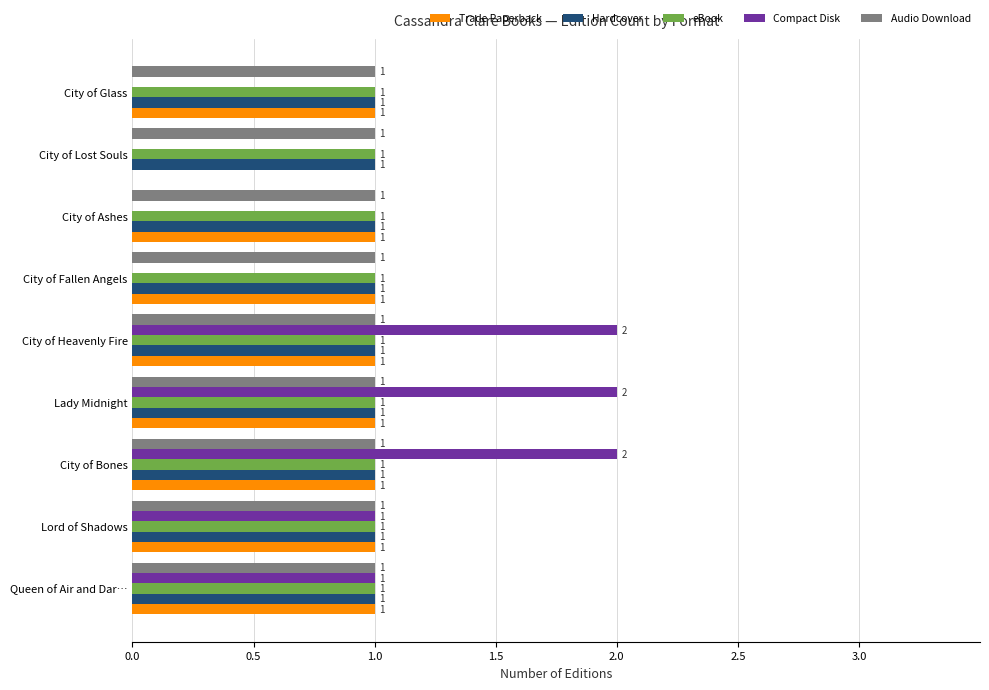

What is the sum of all Compact Disk values?

8